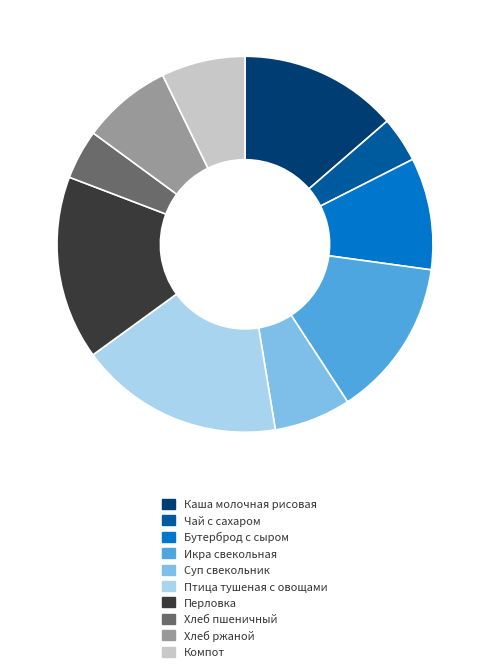

True or false: Бутерброд с сыром accounts for 10% of the total.

True